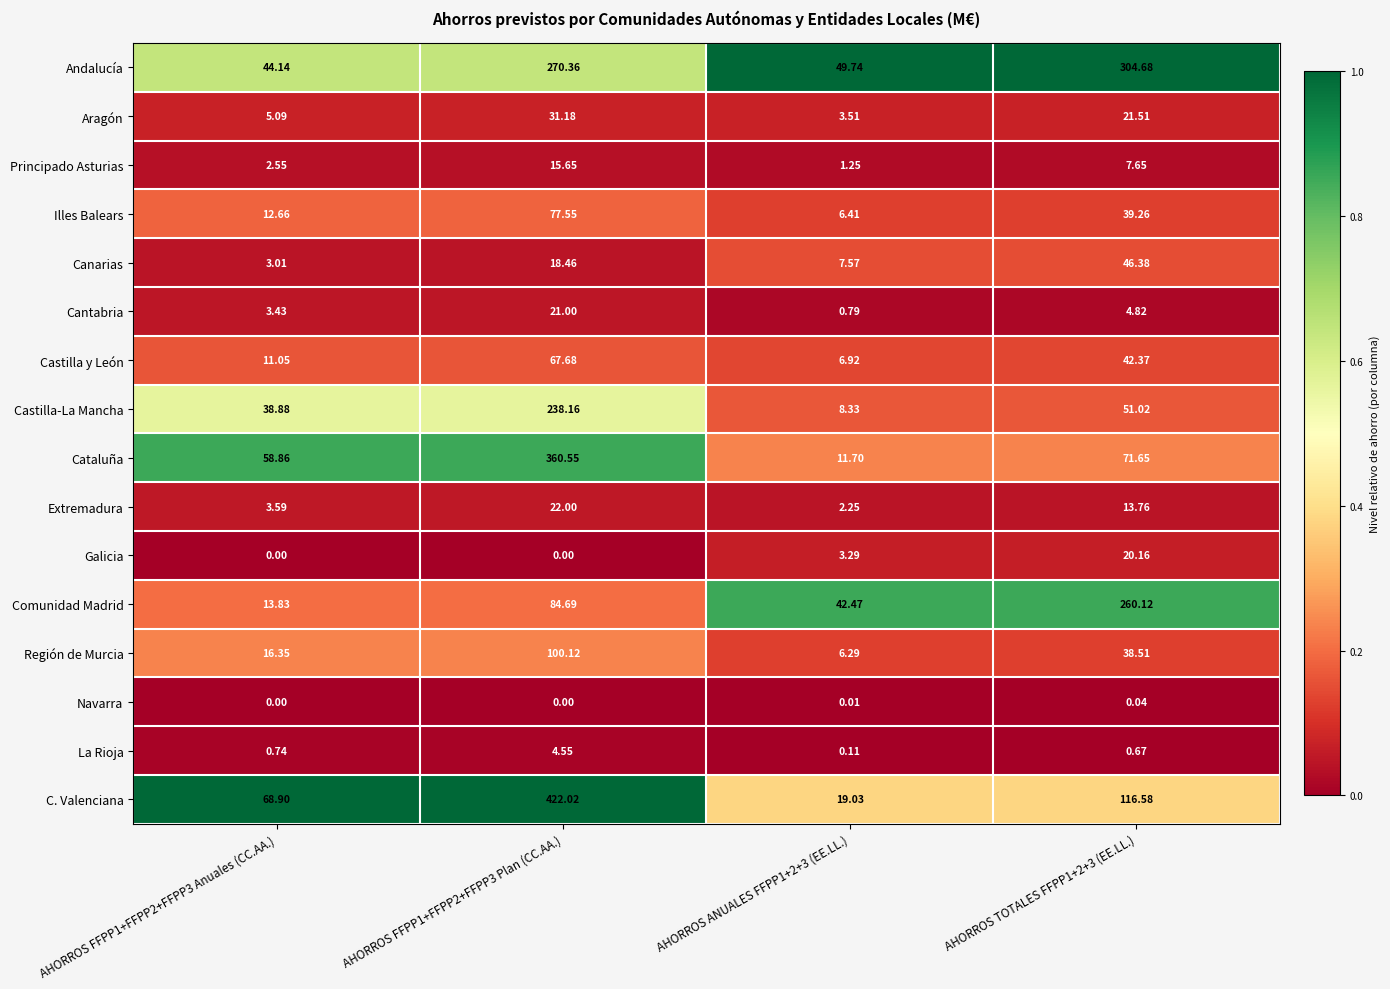

Which series has the largest range (max minus min)?

C. Valenciana